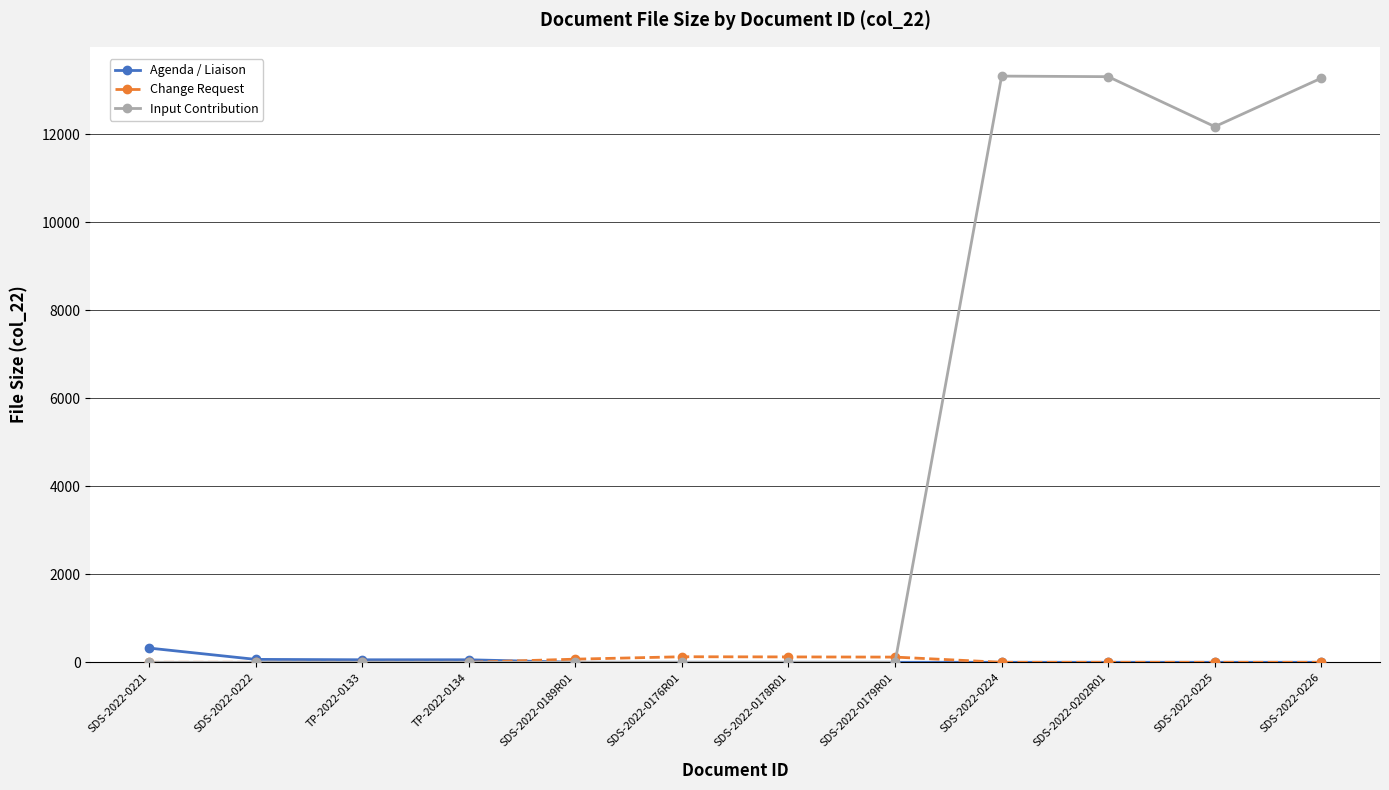

What is the total value across all series at SDS-2022-0226?

13270